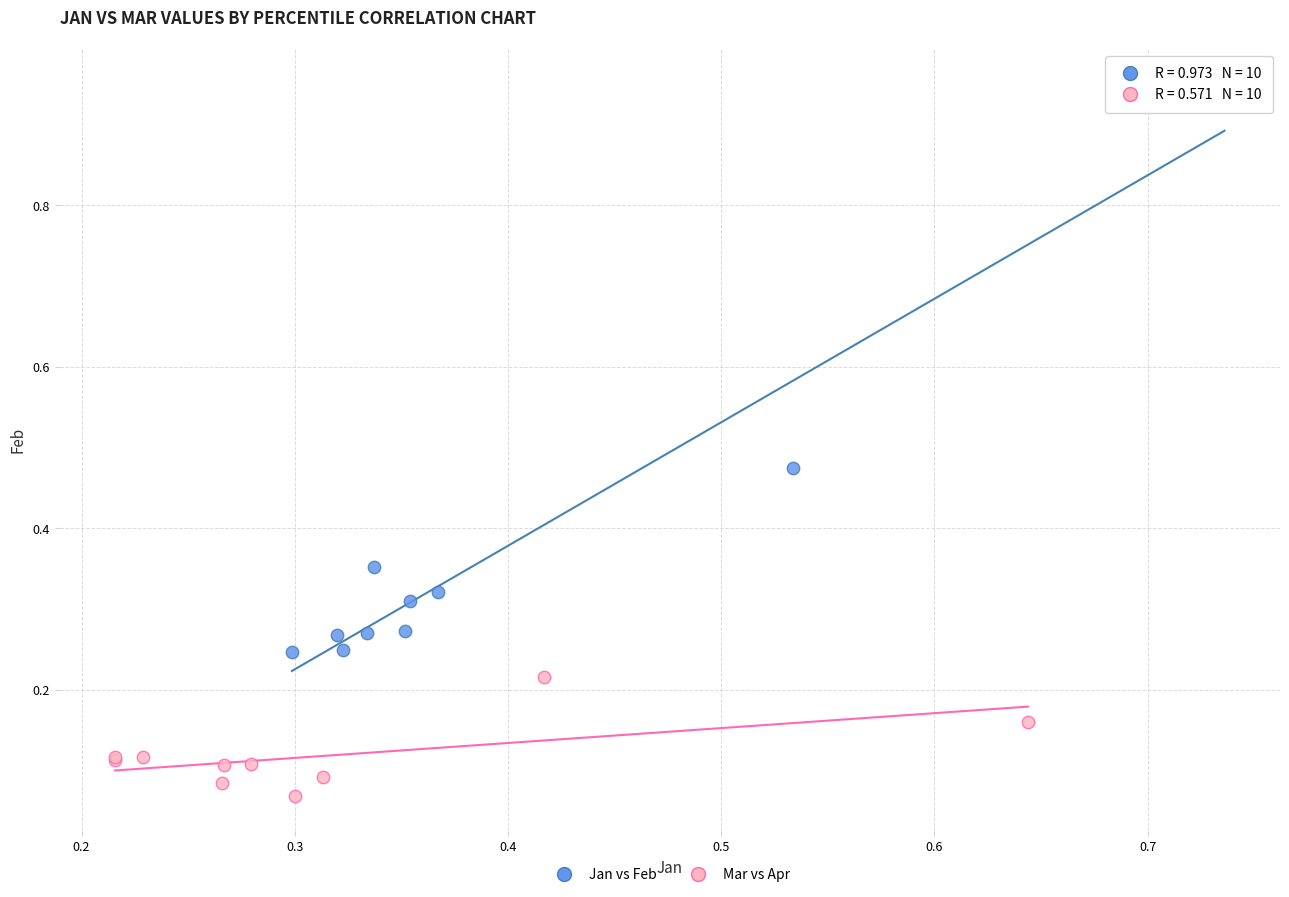

Which series has the largest Y range (max minus min)?

Jan vs Feb